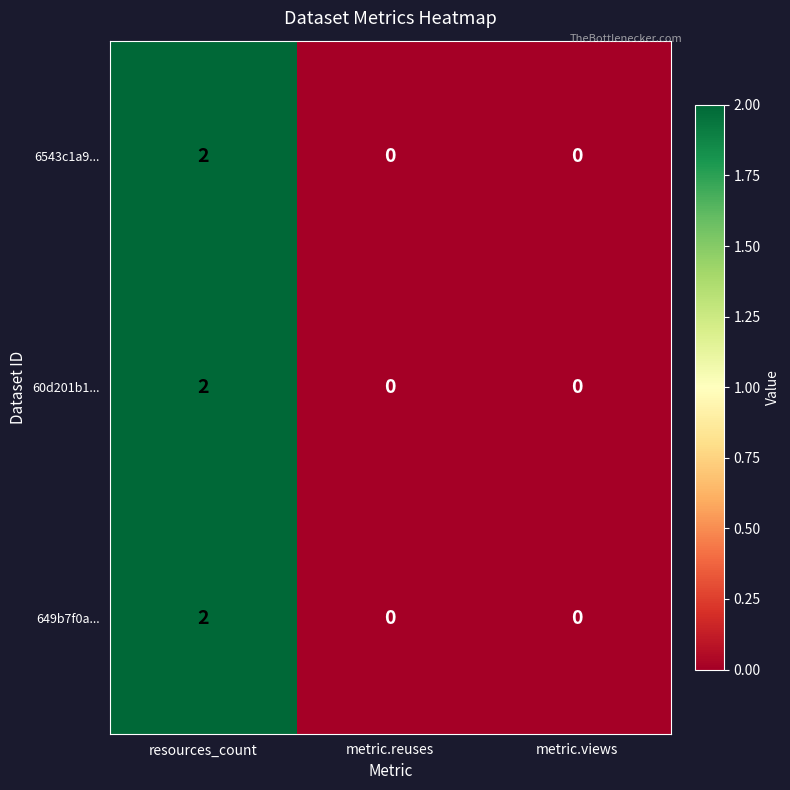

Which category has the highest value in the 649b7f0a... series?

resources_count